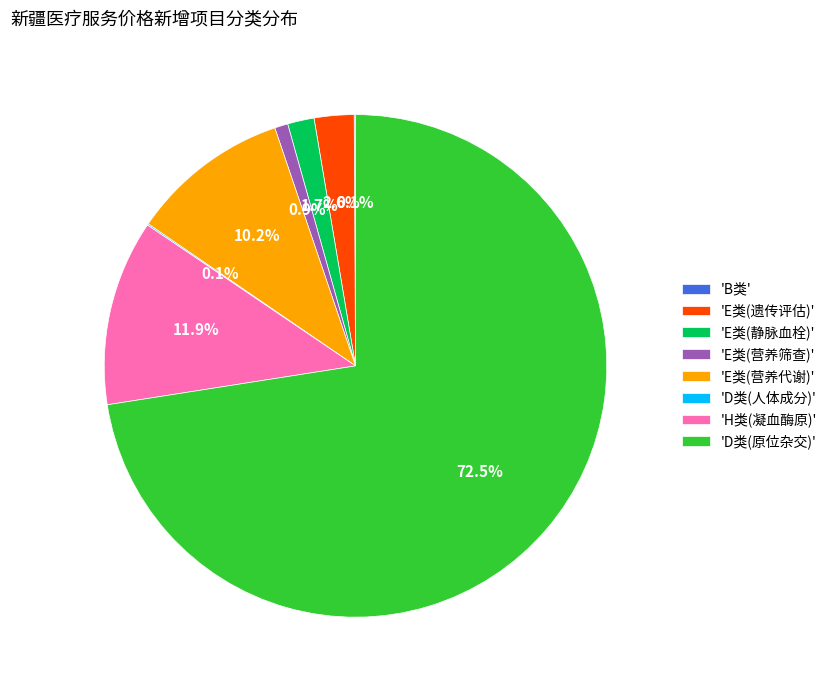

Which category has the biggest portion of the pie?

'D类(原位杂交)'